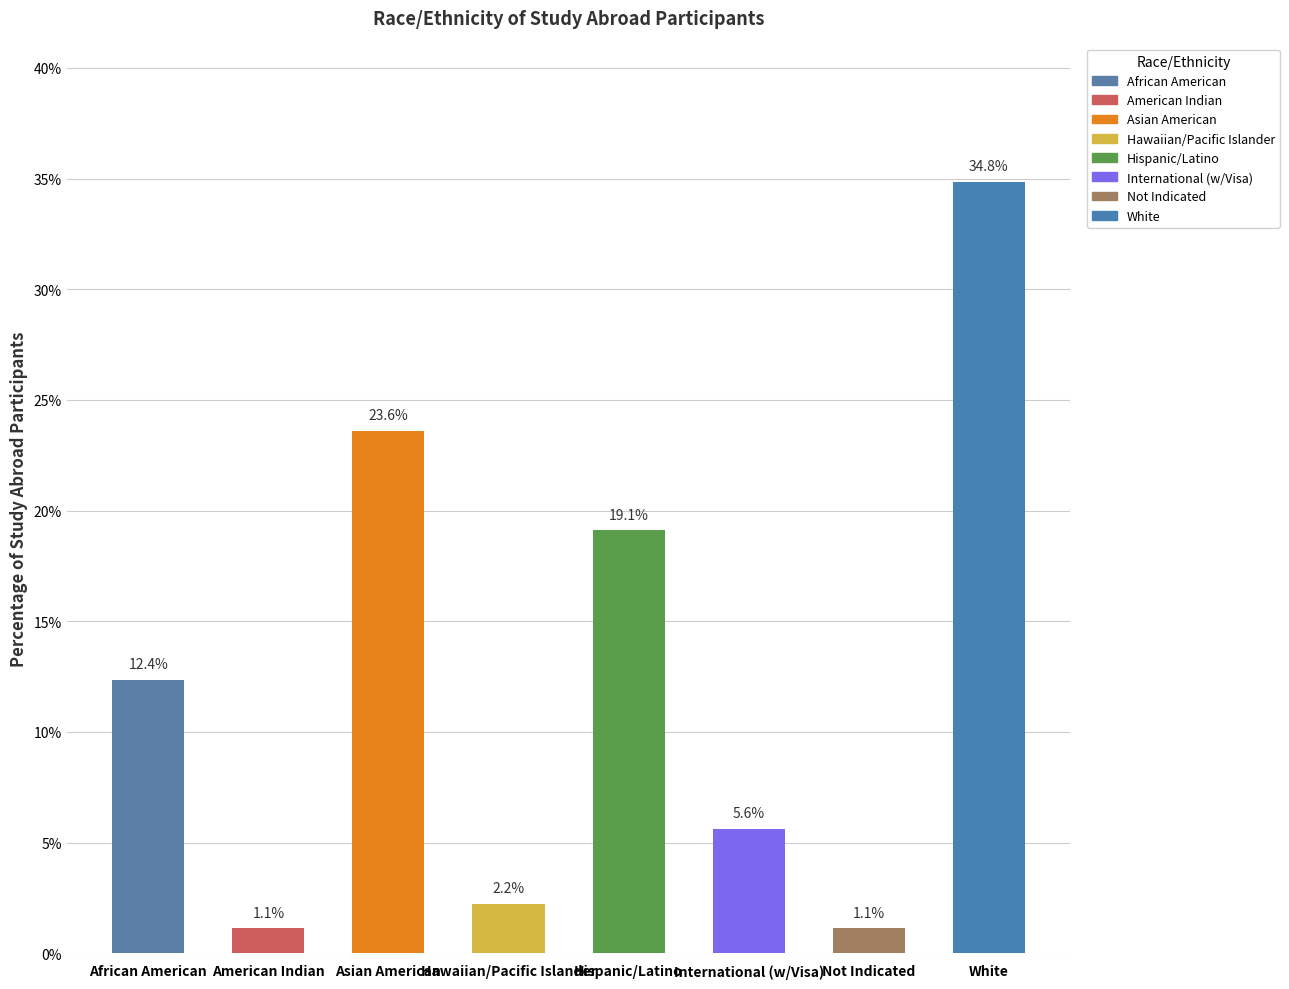

What is the maximum value shown in the chart?

0.3